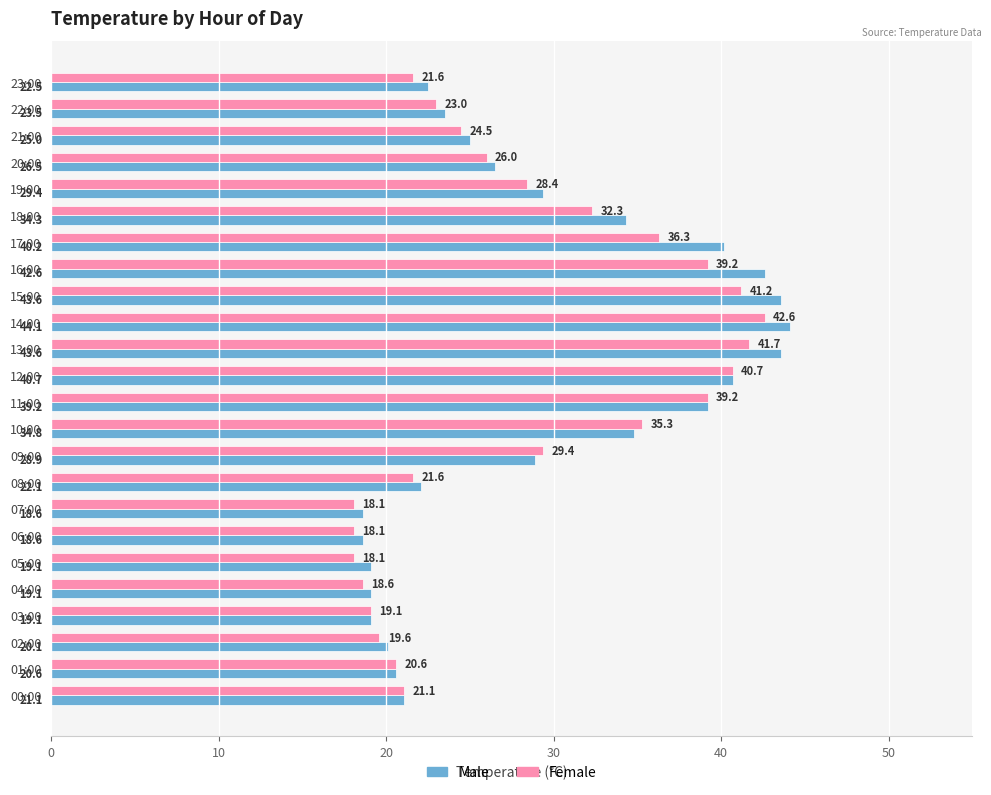

What is the average value of the Female series?

28.2